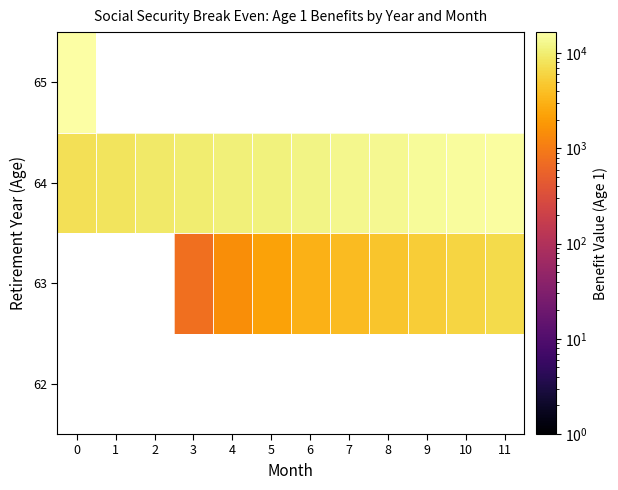

The 64 series shows 10612.0 at 4. True or false?

True